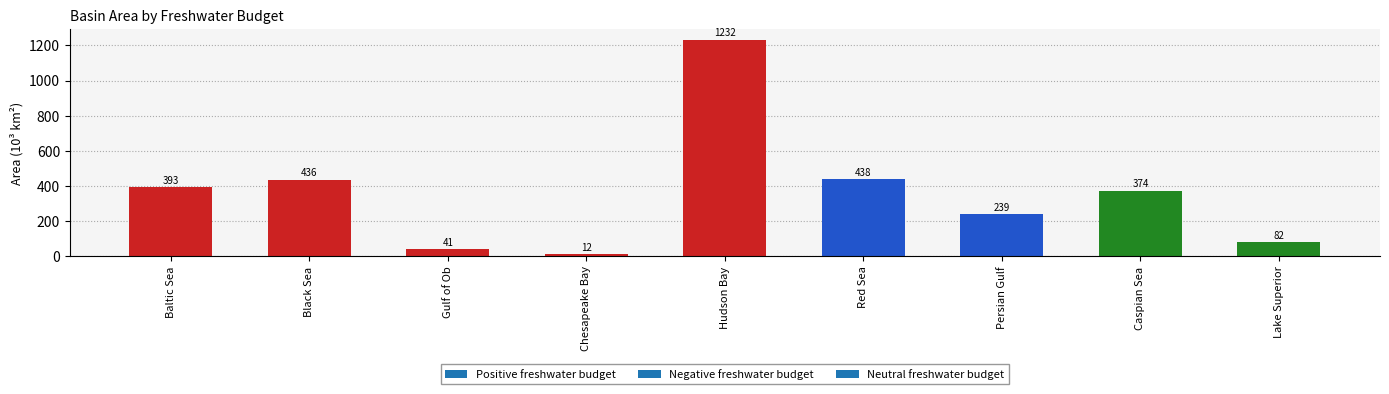

What is the change in value from Gulf of Ob to Hudson Bay?

+1191